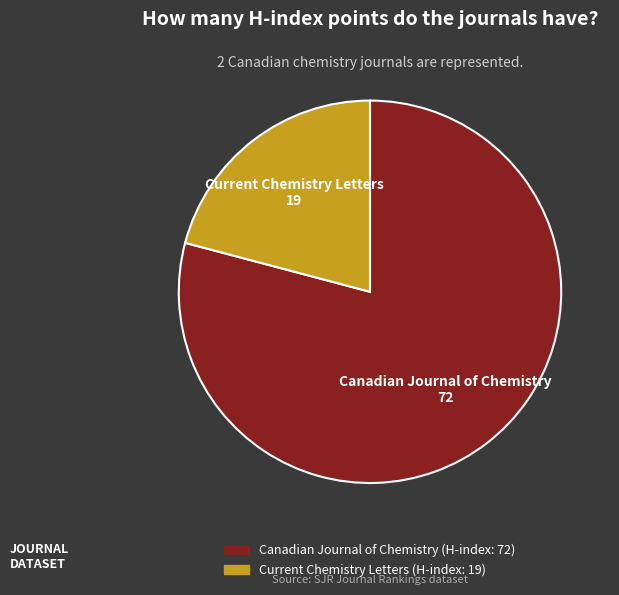

Rank the categories by value from highest to lowest.

Canadian Journal of Chemistry, Current Chemistry Letters